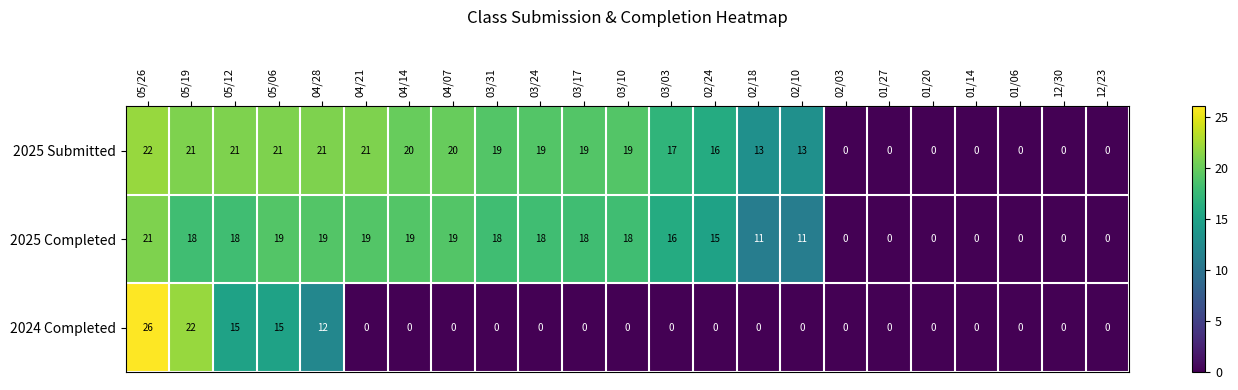

At which category is the sum across all series the highest?

05/26